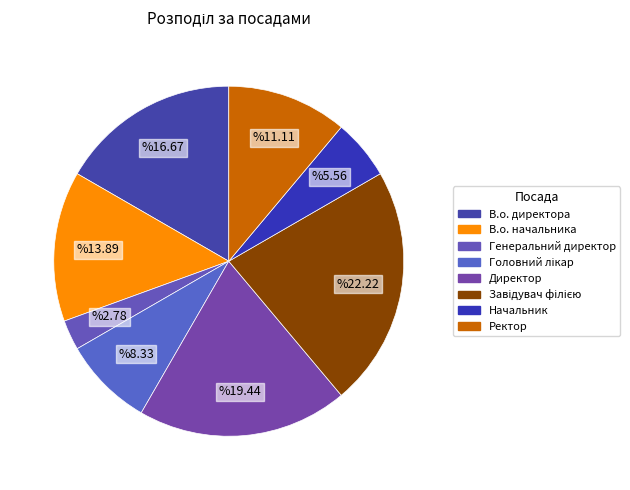

Rank the categories by value from lowest to highest.

Генеральний директор, Начальник, Головний лікар, Ректор, В.о. начальника, В.о. директора, Директор, Завідувач філією